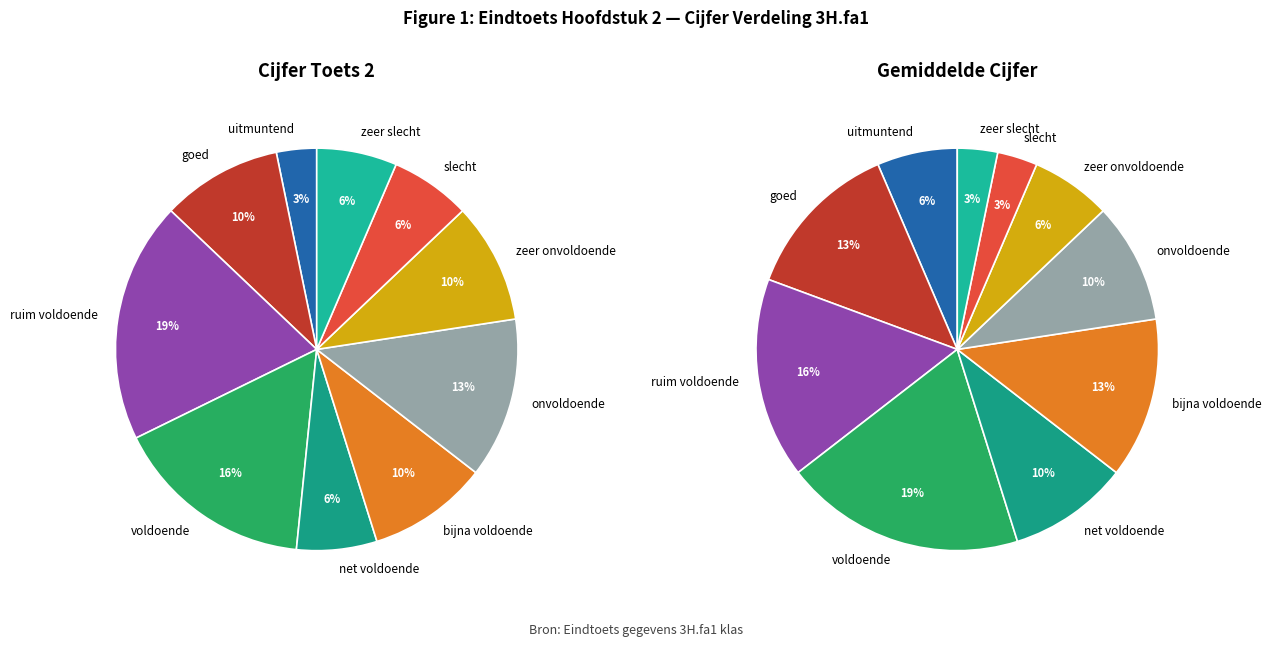

To the nearest percent, what percentage of the pie is zeer onvoldoende?

10%